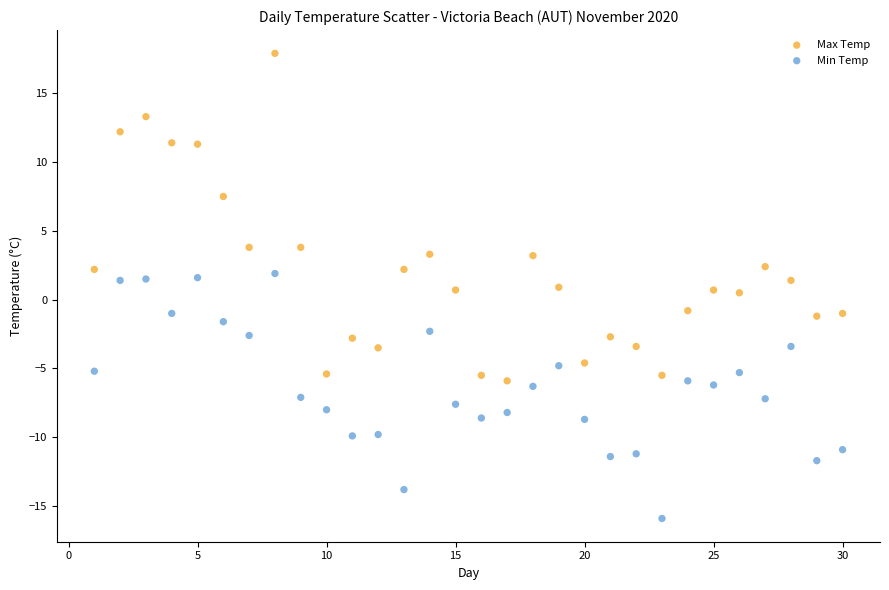

What is the X range (max minus min) for the scatter plot?

29.0